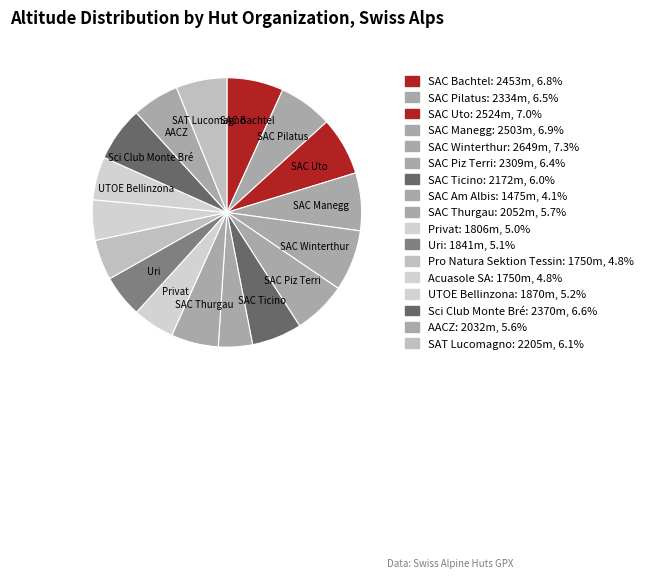

To the nearest percent, what percentage of the pie is UTOE Bellinzona?

5%